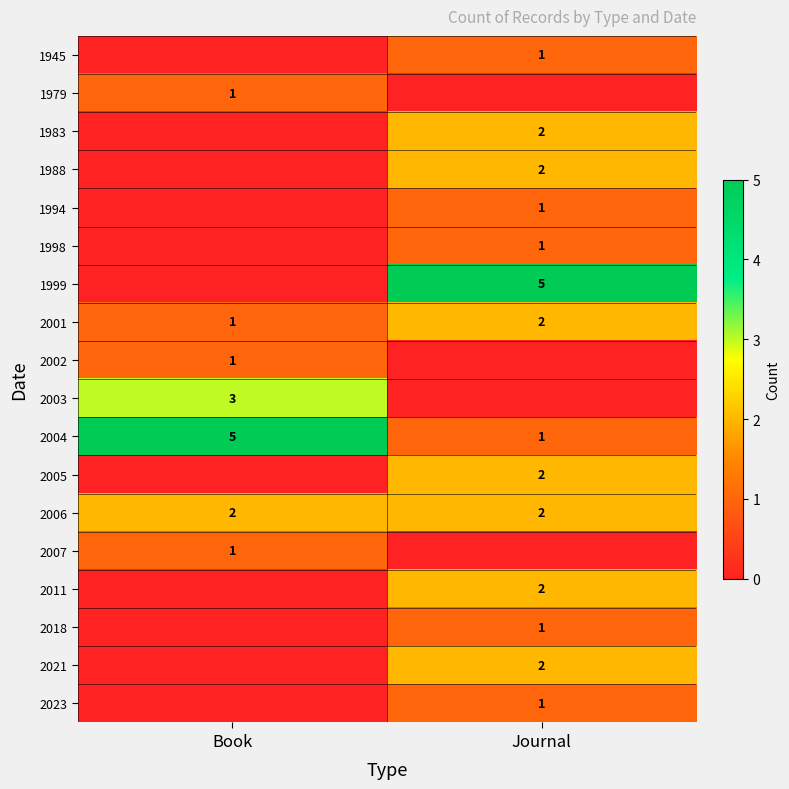

Rank the categories by 2001 value from highest to lowest.

Journal, Book